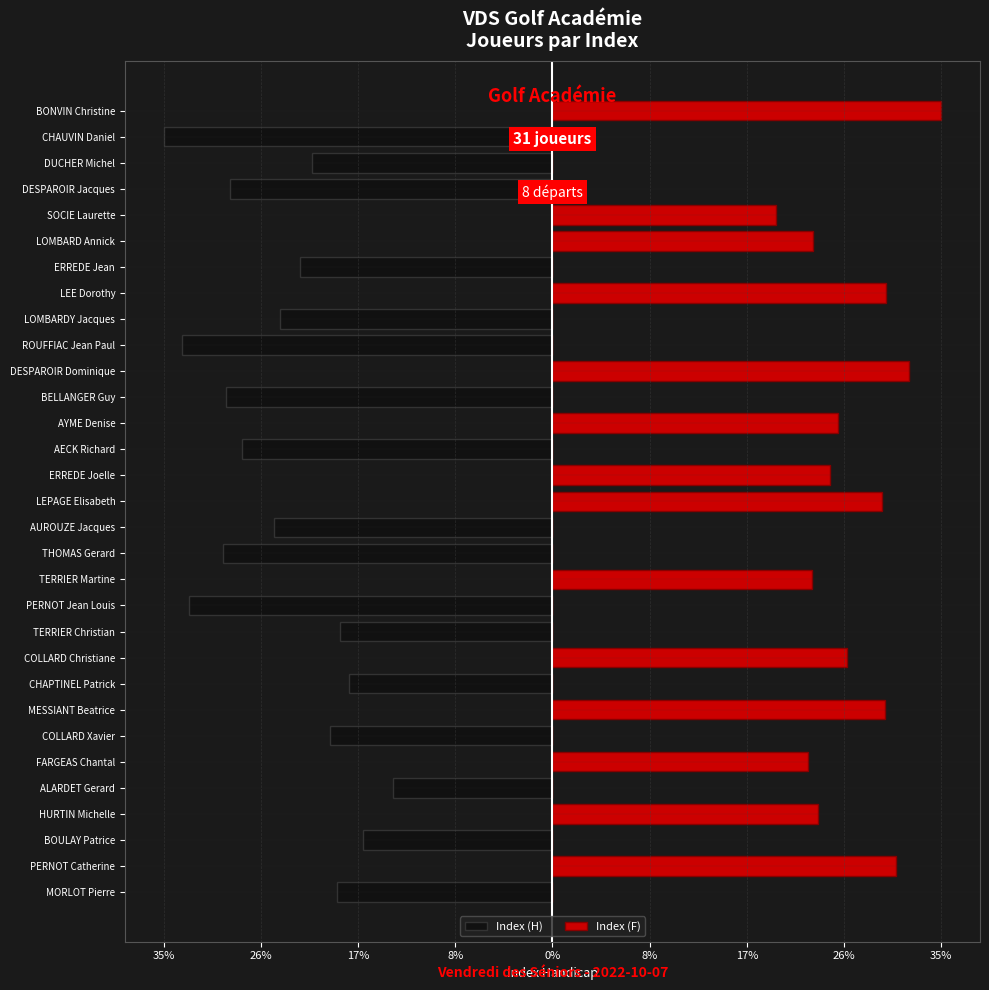

The value of Index (F) at DUCHER Michel is -21.9. True or false?

False